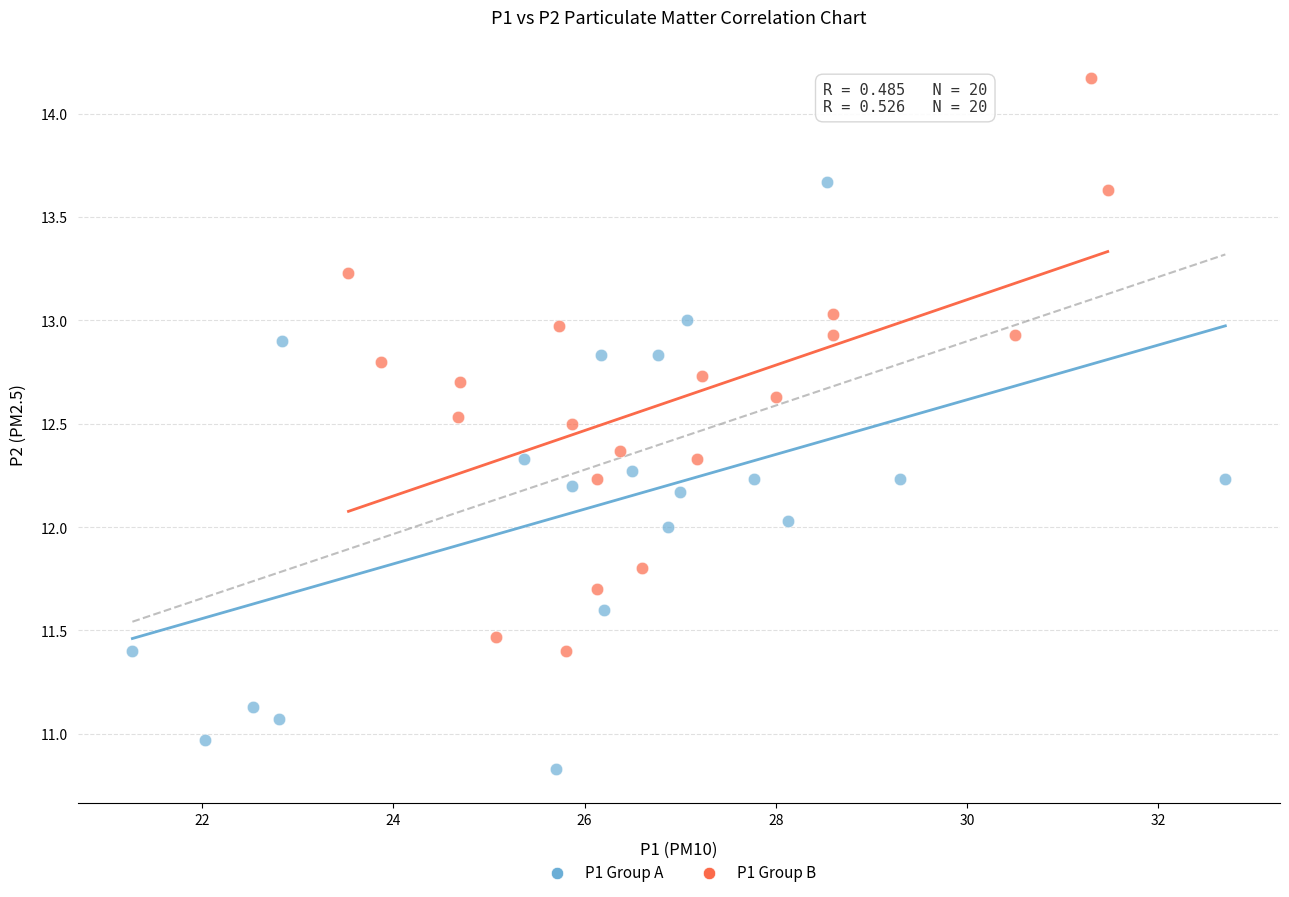

Which series has the widest spread of Y values?

P1 Group A